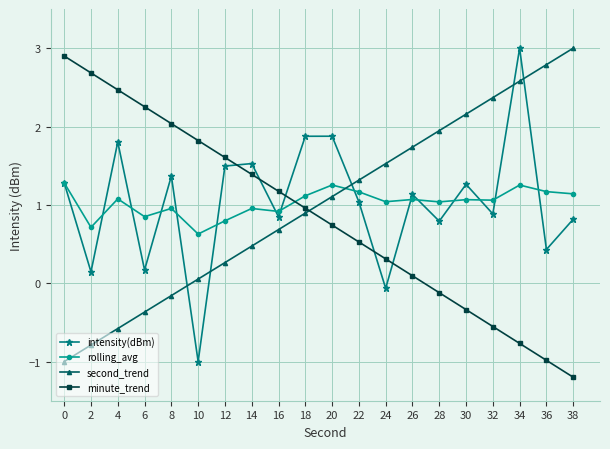

At how many categories does at least one series exceed 0?

20